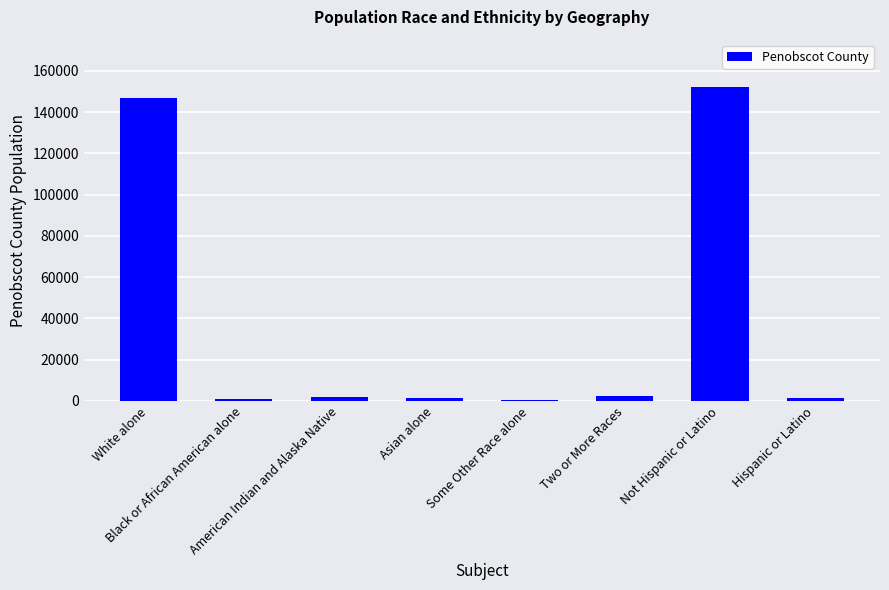

What is the greatest value displayed?

152303